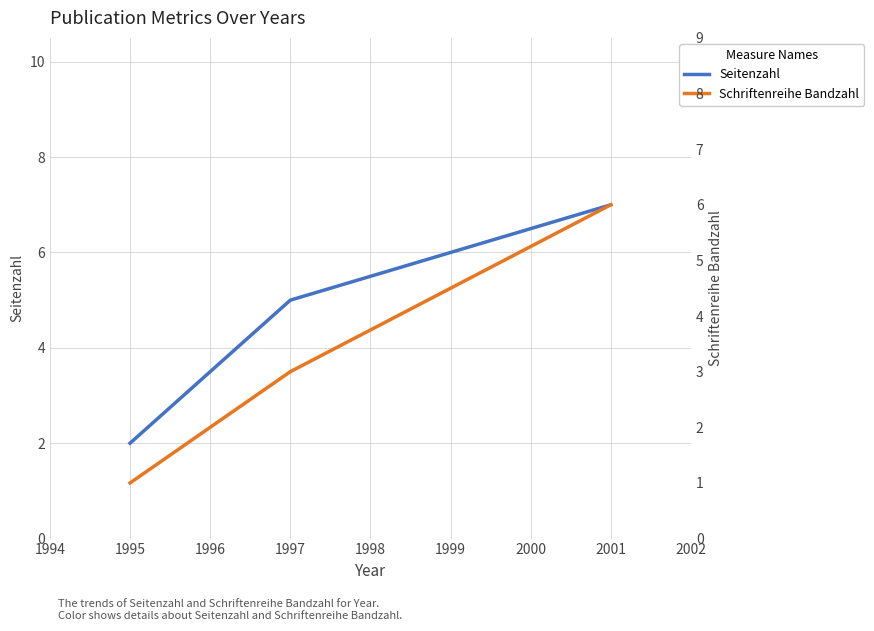

Which category has the lowest value in the Seitenzahl series?

1995